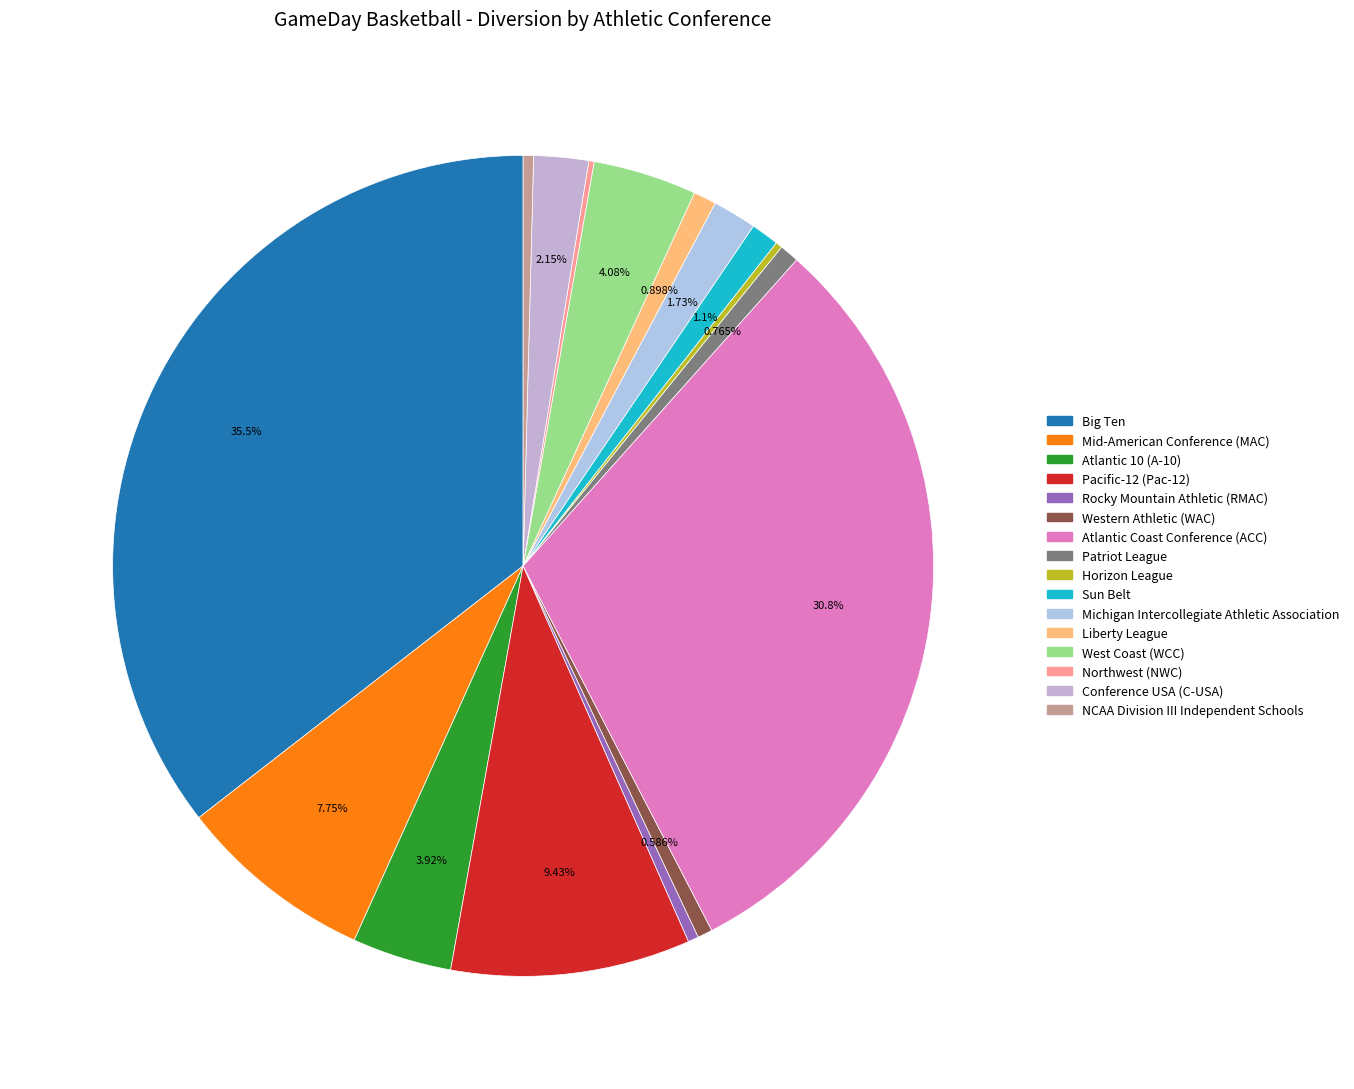

To the nearest percent, what is the combined percentage of Western Athletic (WAC) and Big Ten?

36%